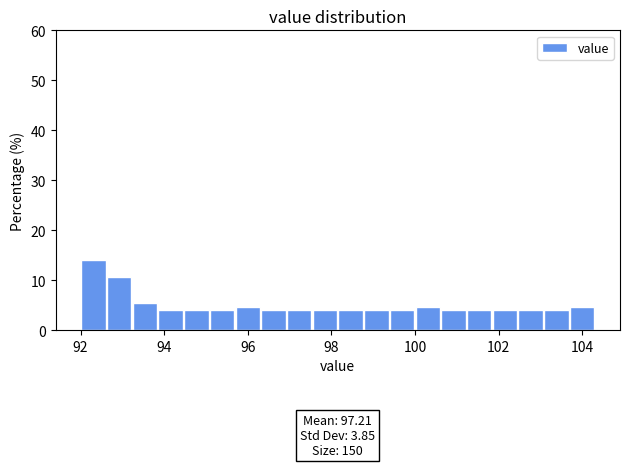

Read against the x-axis, roughly where is the centre of the tallest bar?

92.4